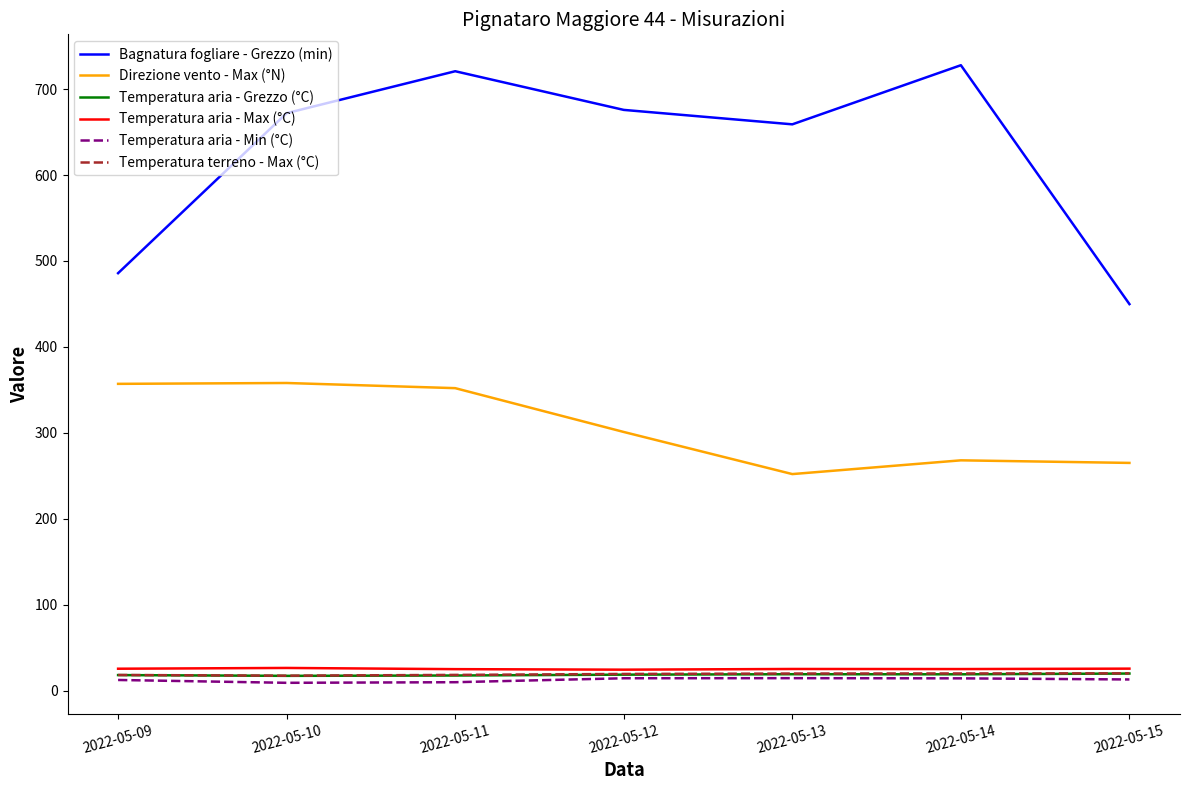

True or false: Bagnatura fogliare - Grezzo (min) and Temperatura aria - Grezzo (°C) cross at least once.

False